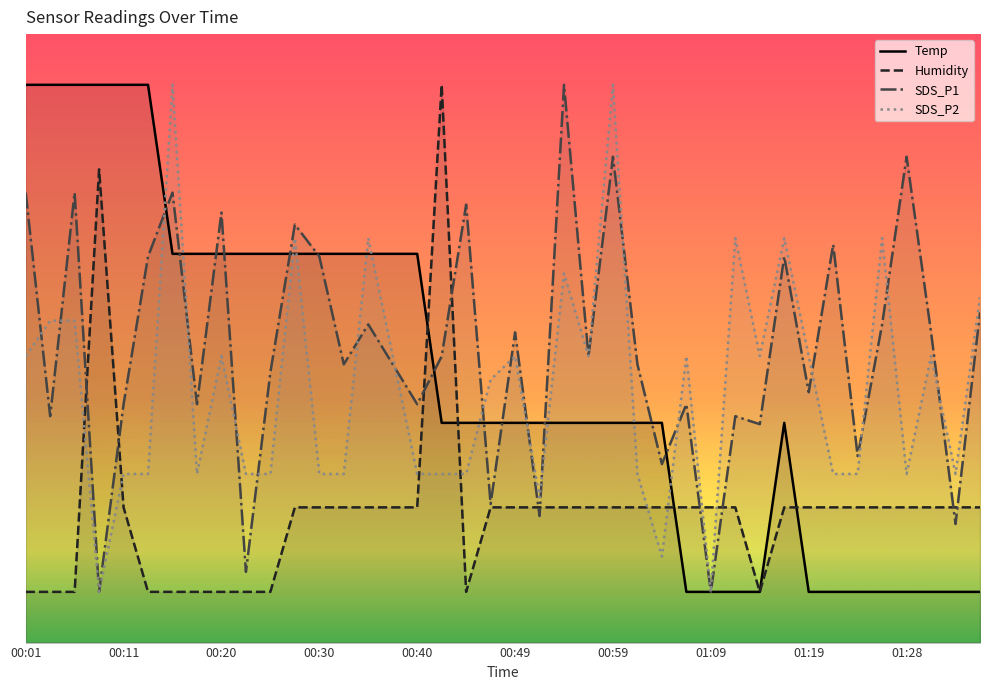

What is the total value across all series at 26?

61.1